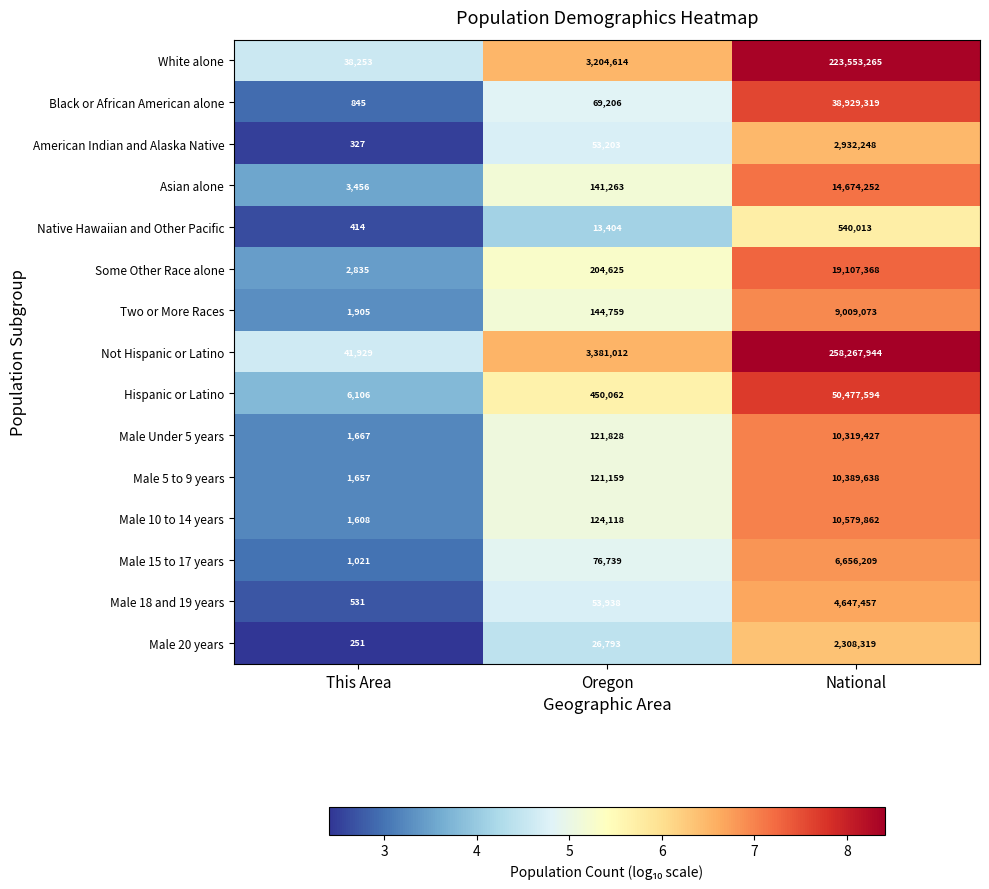

What is the average value of the Not Hispanic or Latino series?

87230295